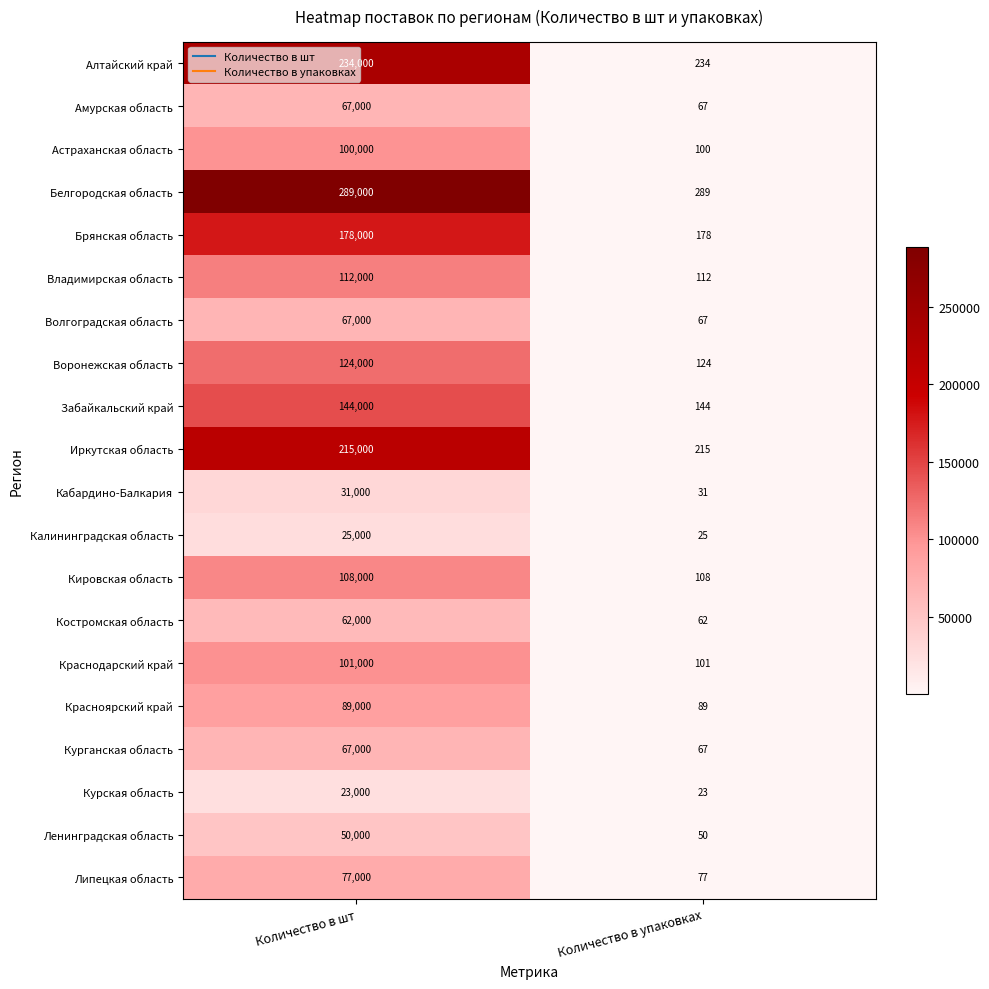

At how many categories does at least one series exceed 39893?

1